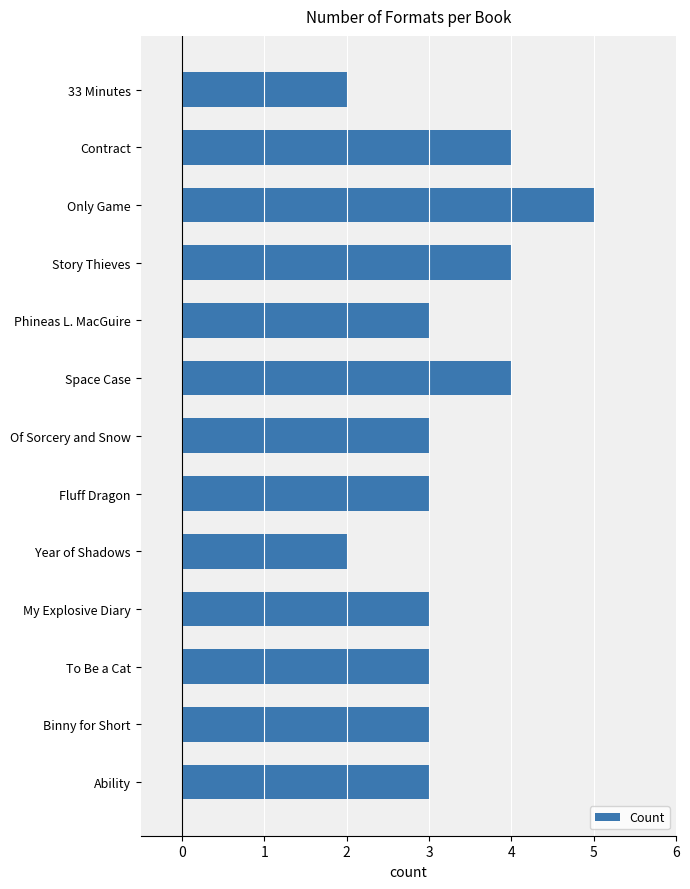

Reading top to bottom, what are all the values shown in this chart?

2	4	5	4	3	4	3	3	2	3	3	3	3